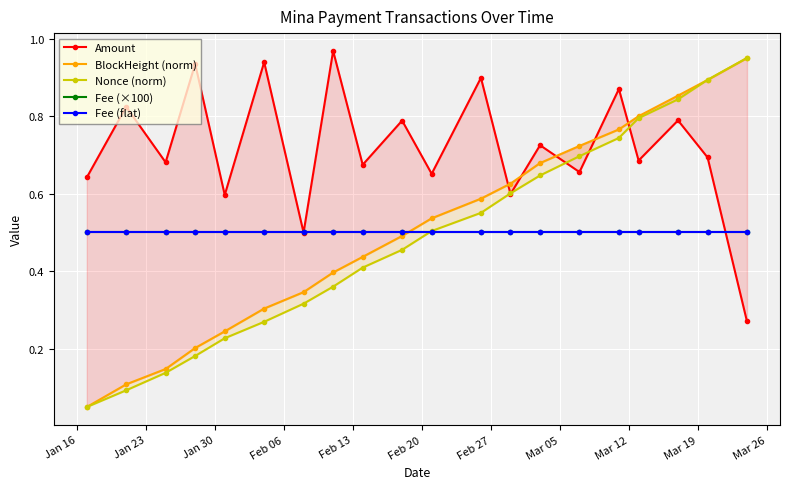

True or false: BlockHeight (norm) has more than 2 interior local peaks.

False